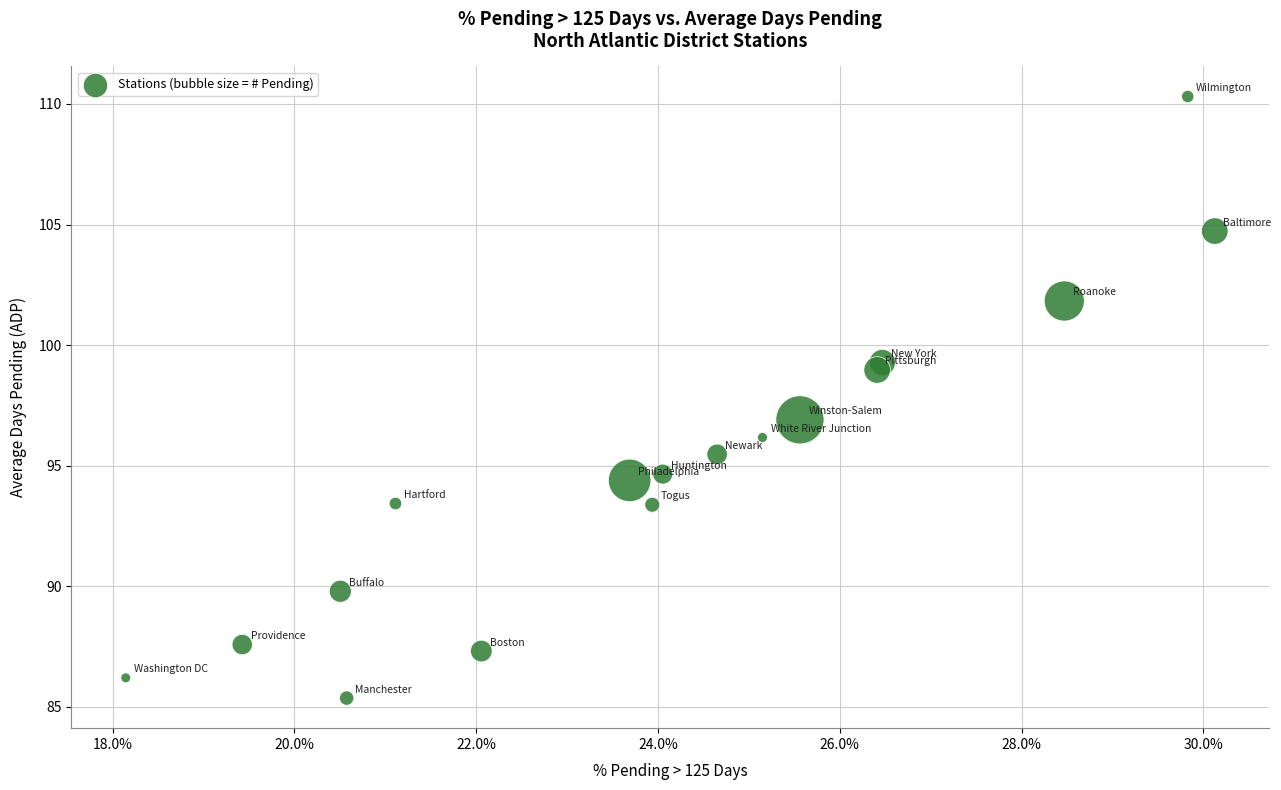

List the coordinates of all points as (X, Y) pairs, reading left to right.

(0.2, 86.2)  (0.2, 87.6)  (0.2, 89.8)  (0.2, 85.4)  (0.2, 93.4)  (0.2, 87.3)  (0.2, 94.4)  (0.2, 93.4)  (0.2, 94.7)  (0.2, 95.5)  (0.3, 96.2)  (0.3, 96.9)  (0.3, 99.0)  (0.3, 99.3)  (0.3, 101.8)  (0.3, 110.3)  (0.3, 104.7)